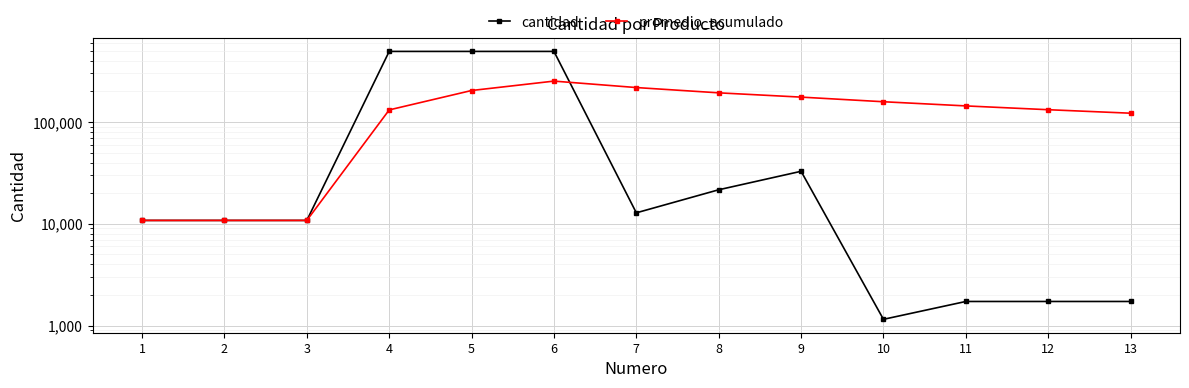

Which series ends up on top after the final intersection of cantidad and promedio_acumulado?

promedio_acumulado